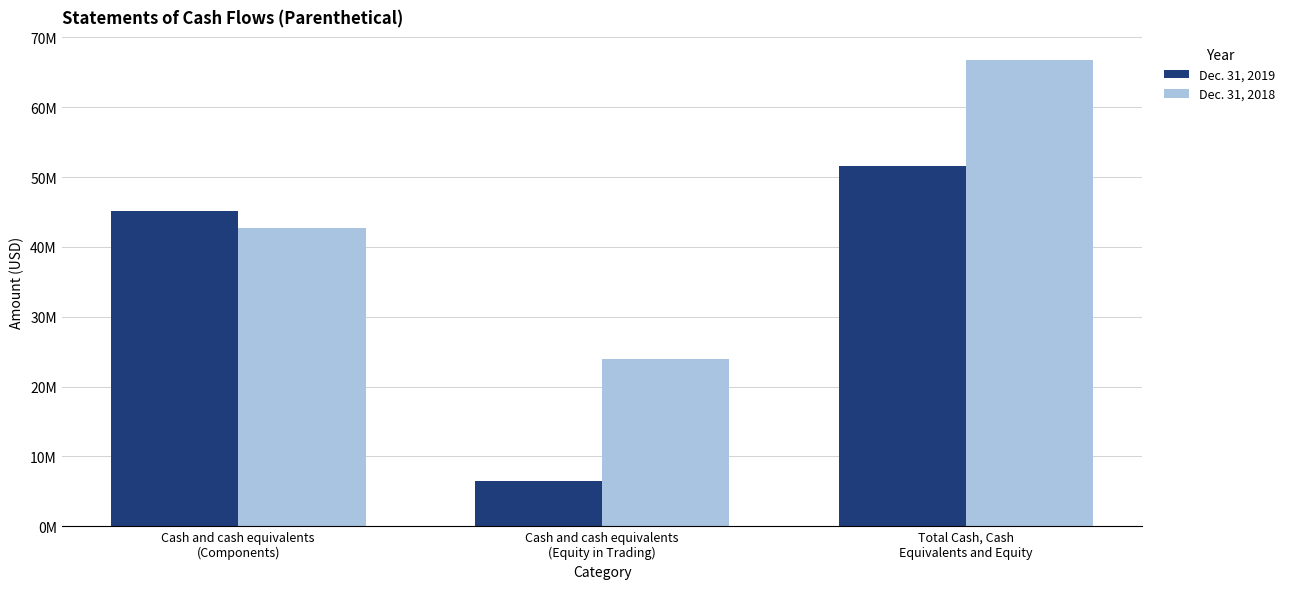

True or false: Dec. 31, 2018 has a value of 24000253 at Cash and cash equivalents
(Equity in Trading).

True